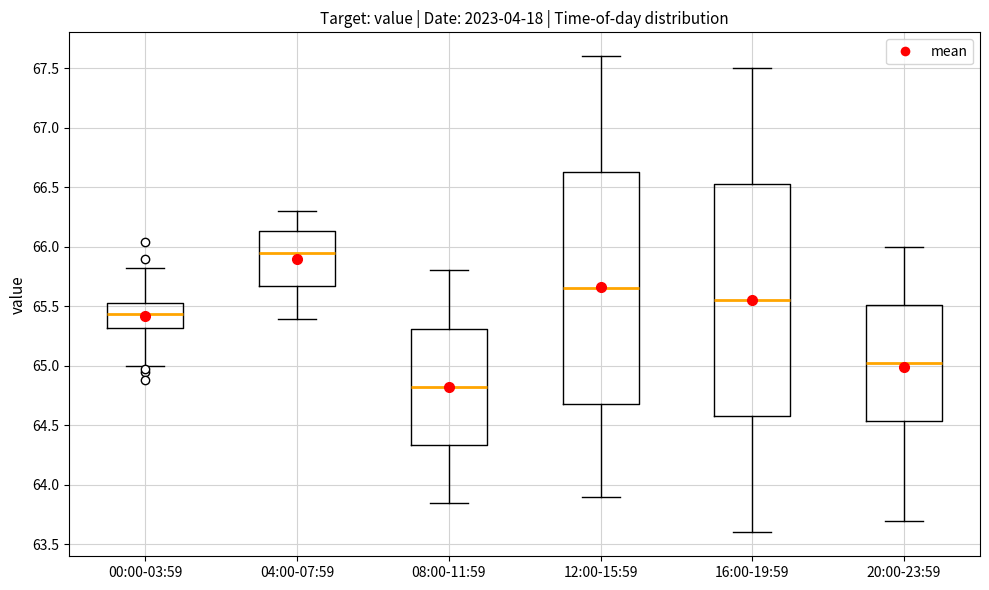

Where does the upper whisker of the box for 16:00-19:59 end on the y-axis? The values are not printed on the chart, so give them approximately, as read against the axis.

67.50